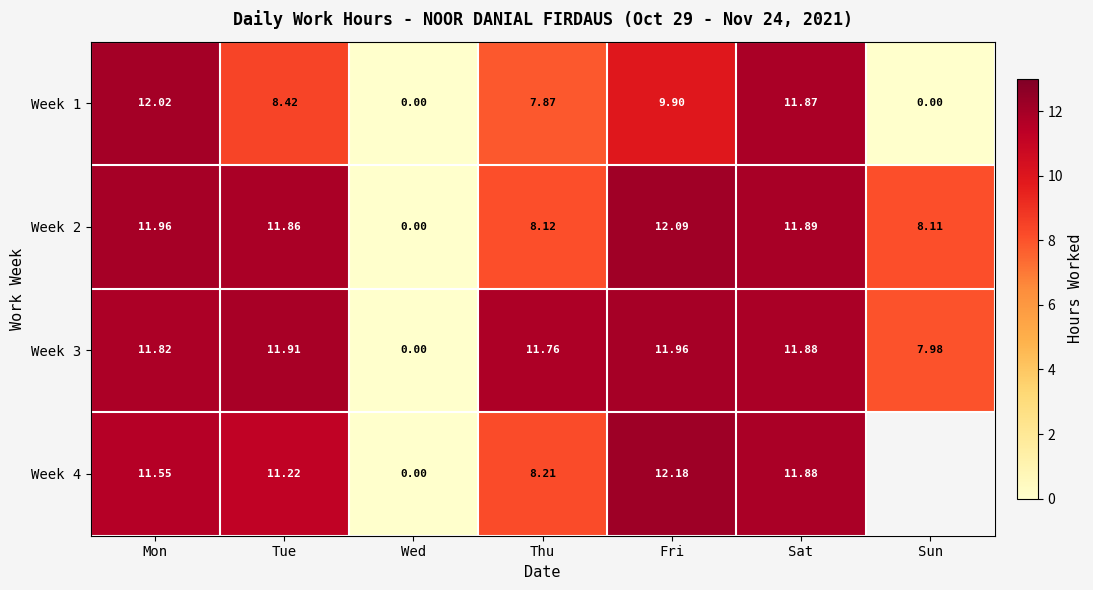

How many data points does each series have?

7